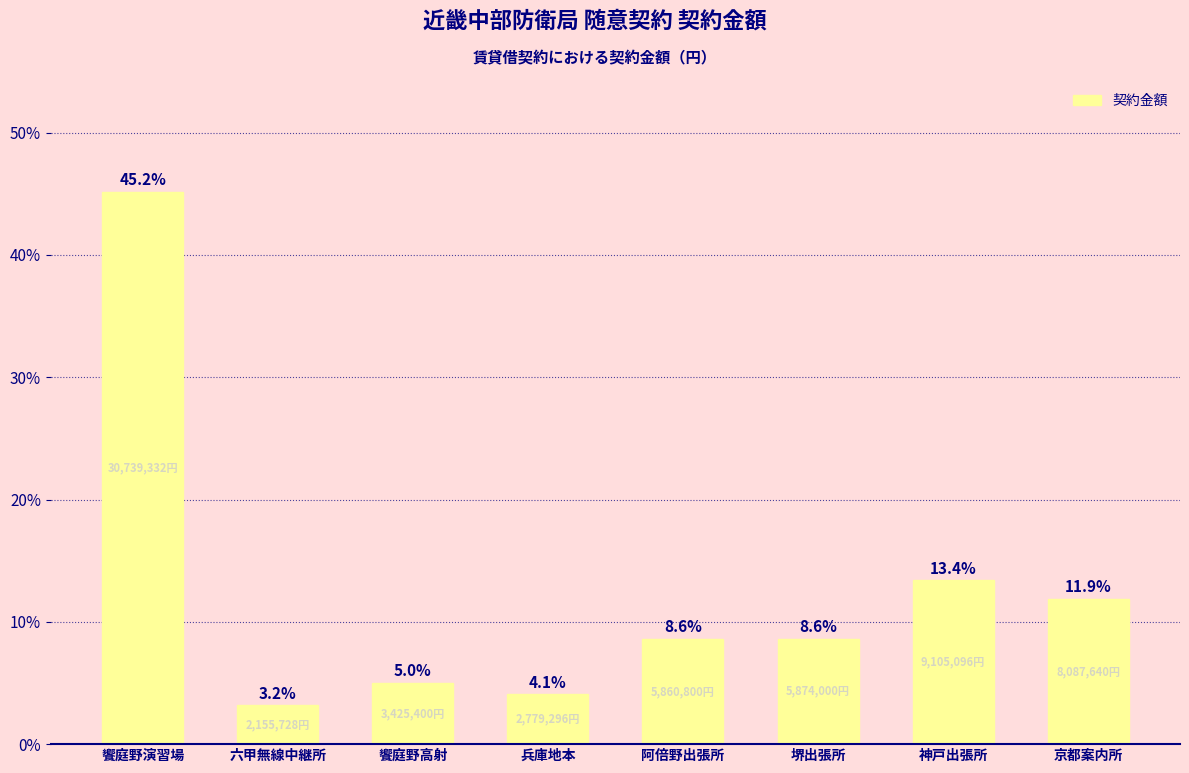

Between 饗庭野高射 and 阿倍野出張所, which is larger?

阿倍野出張所